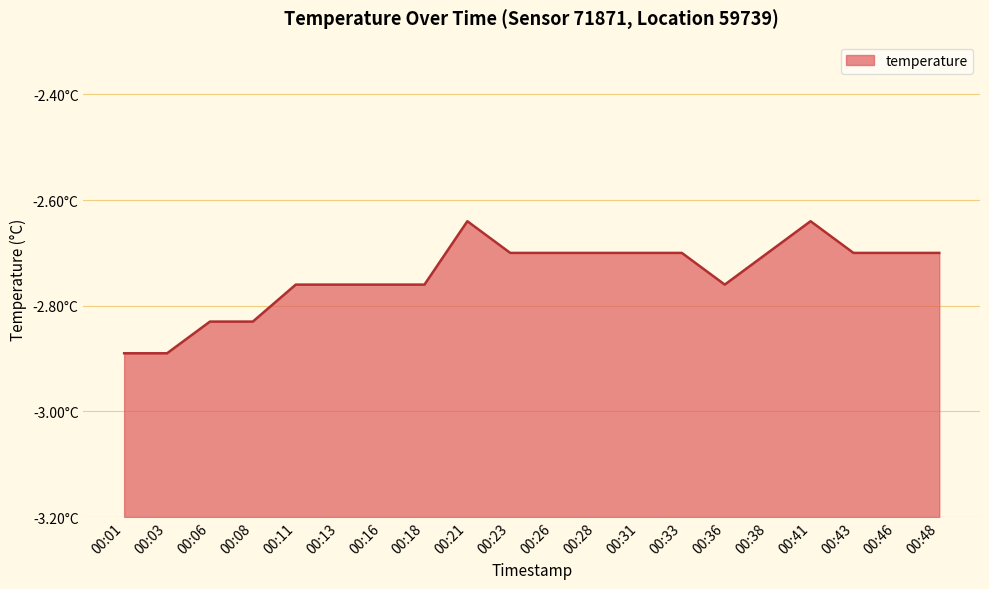

Rank the categories by value from highest to lowest.

00:21, 00:41, 00:23, 00:26, 00:28, 00:31, 00:33, 00:38, 00:43, 00:46, 00:48, 00:11, 00:13, 00:16, 00:18, 00:36, 00:06, 00:08, 00:01, 00:03